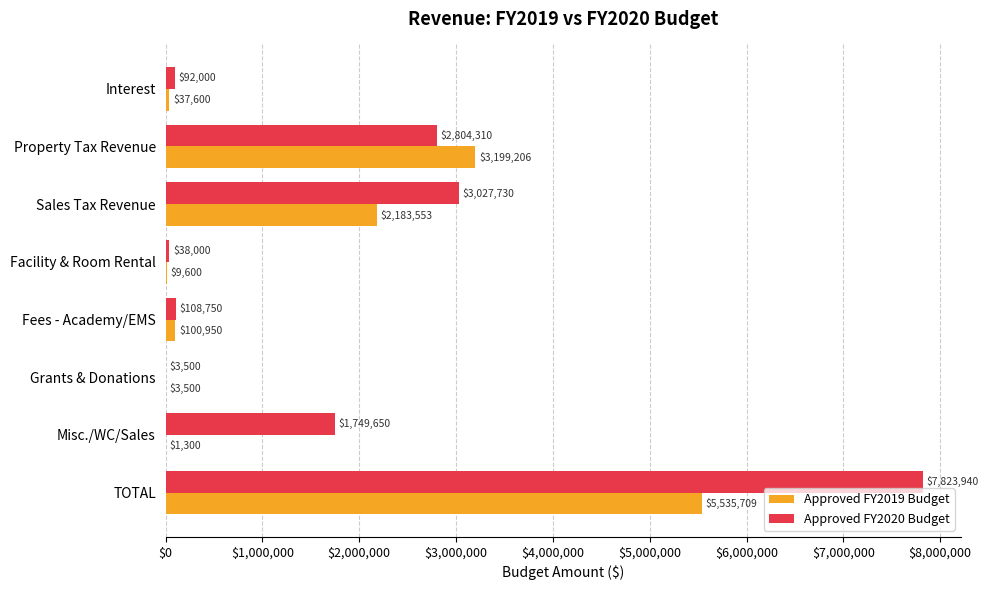

At which category is the sum across all series the highest?

TOTAL